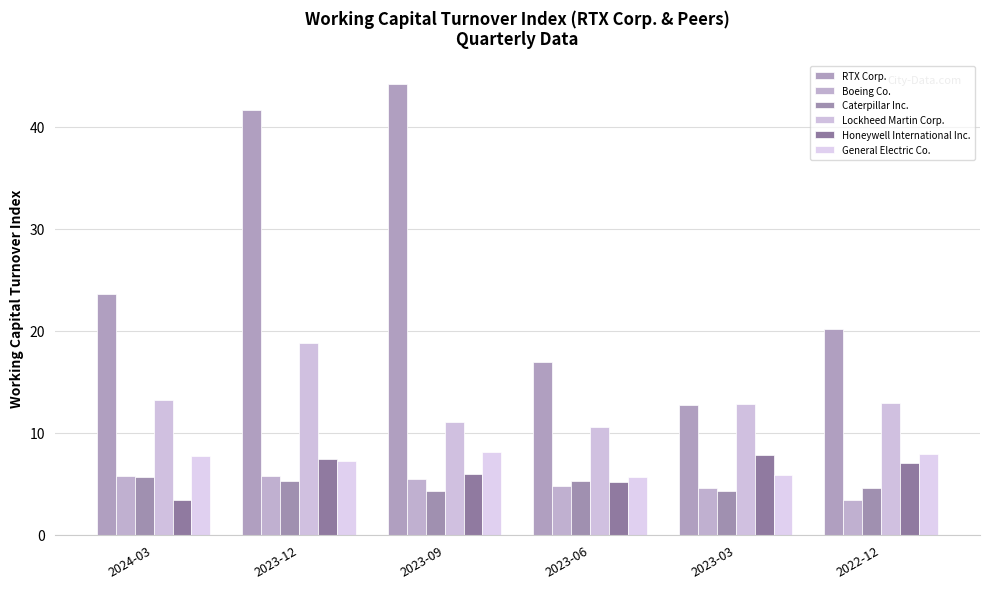

Rank the series at 2023-12 from lowest to highest value.

Caterpillar Inc., Boeing Co., General Electric Co., Honeywell International Inc., Lockheed Martin Corp., RTX Corp.